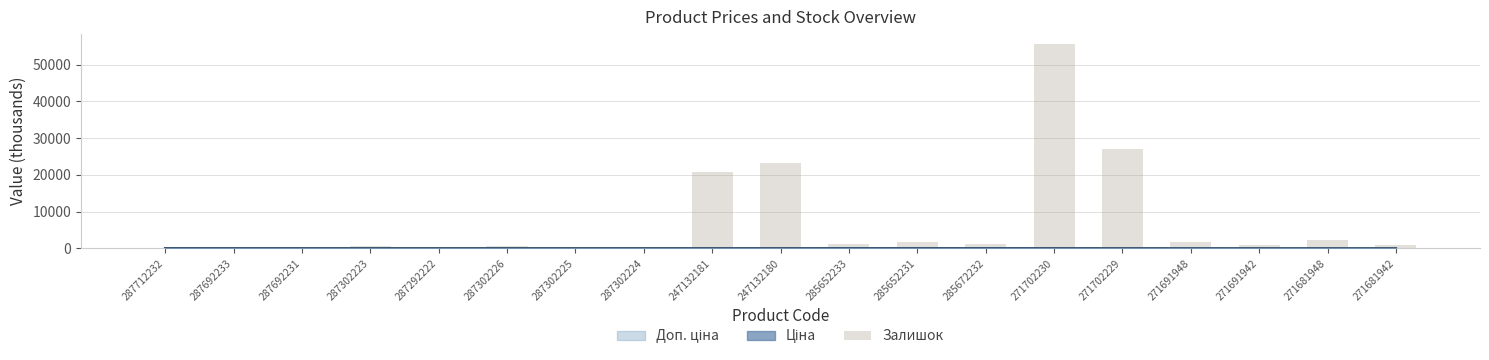

Is it true that the value at 287292222 is 36?

False